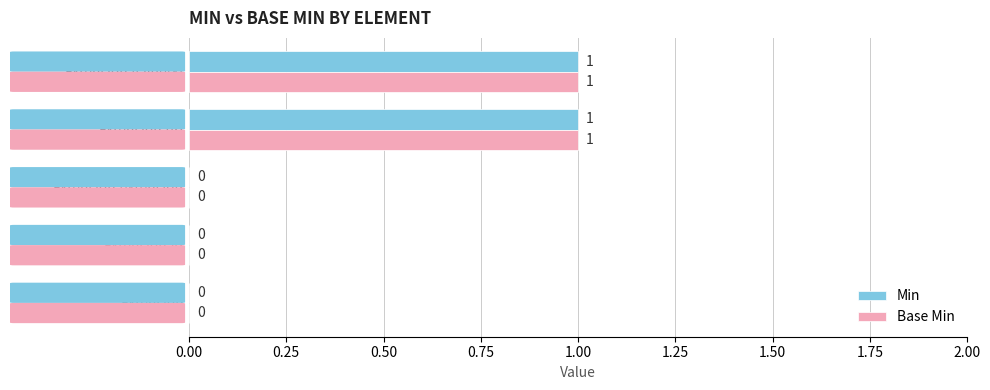

The Min series shows 2 at Extension.value[x]. True or false?

False